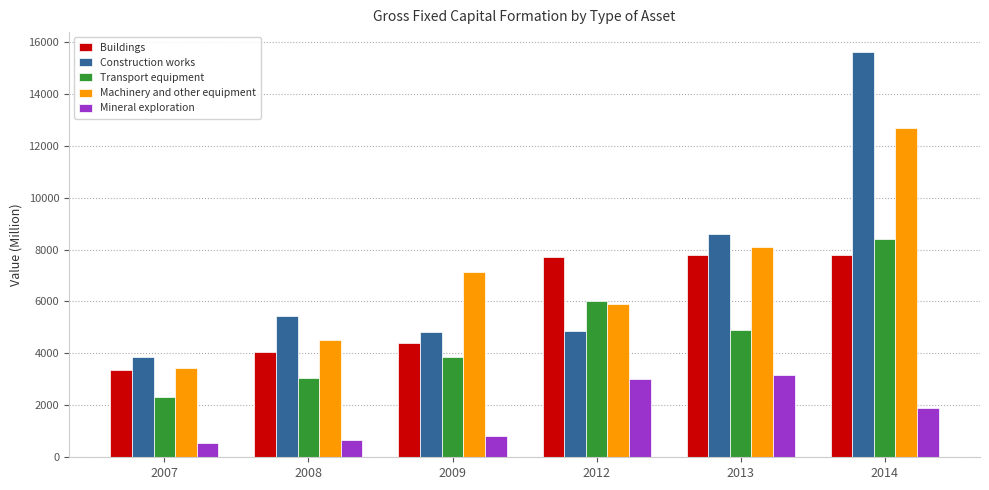

What is the value of the Transport equipment bar at the 1st from the left?

2325.0